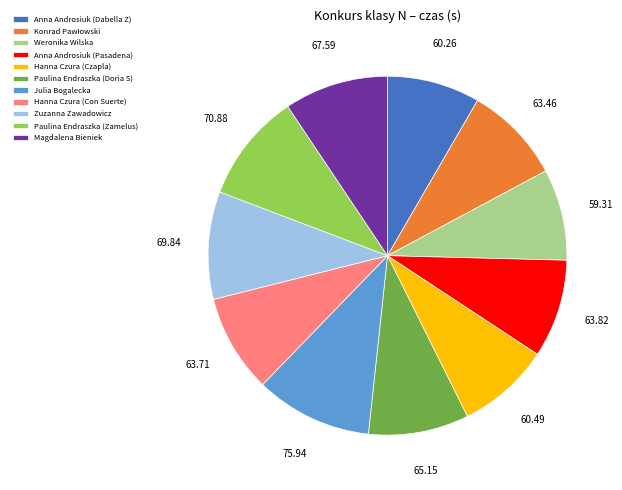

How many slices are in this pie chart?

11